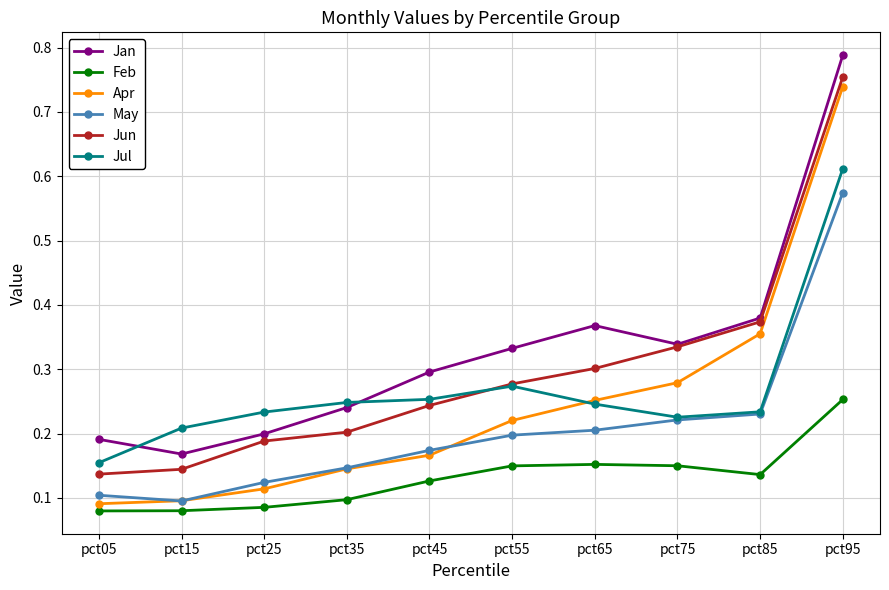

Is it true that Jan equals 0.6 at pct65?

False